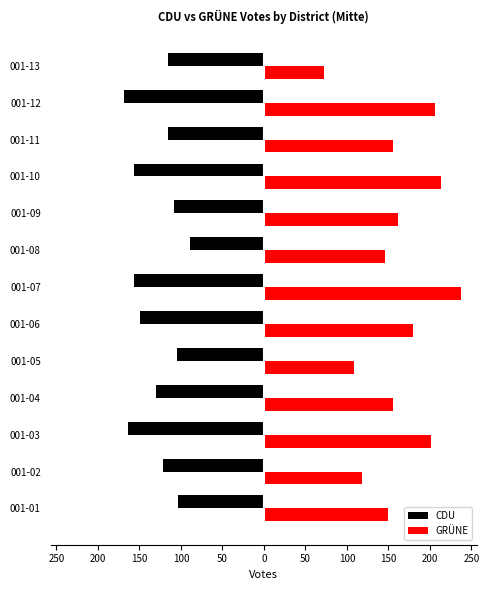

Which series has the largest range (max minus min)?

GRÜNE